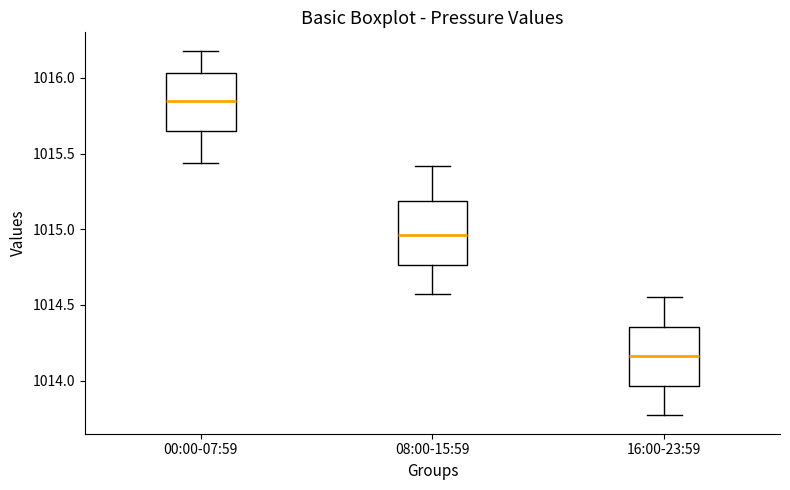

Reading left to right, transcribe this box plot: for each box, give where its median line is, the range the box spans, and where its two whiskers end, as read against the y-axis. The values are not printed on the chart, so give them approximately, as read against the axis.

00:00-07:59: median 1015.85, box 1015.65 to 1016.05, whiskers 1015.45 to 1016.20
08:00-15:59: median 1014.95, box 1014.75 to 1015.20, whiskers 1014.55 to 1015.40
16:00-23:59: median 1014.15, box 1013.95 to 1014.35, whiskers 1013.75 to 1014.55